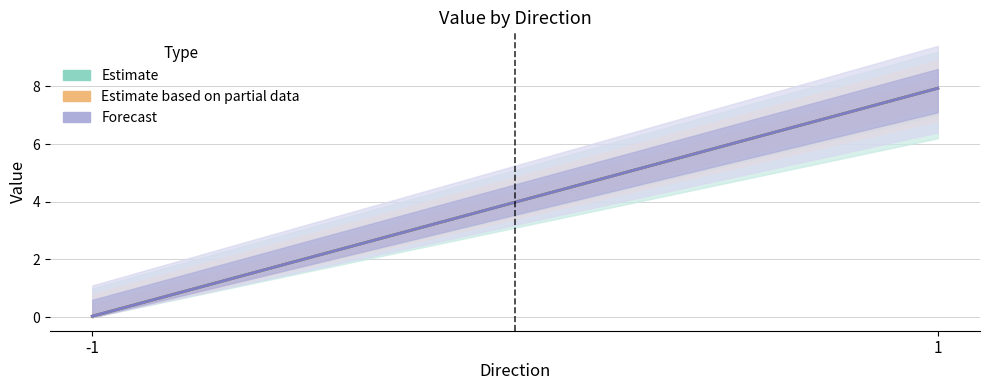

Between -1 and 1, which series saw the biggest shift?

Estimate